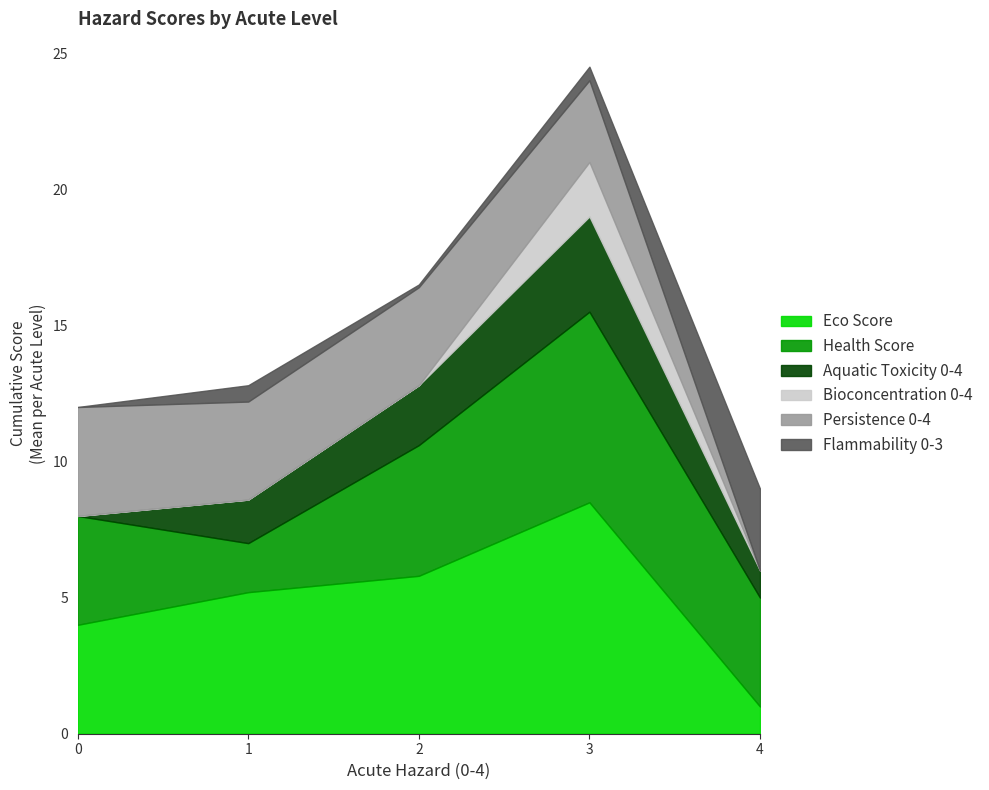

What are all the series names shown in the legend?

Eco Score, Health Score, Aquatic Toxicity 0-4, Bioconcentration 0-4, Persistence 0-4, Flammability 0-3